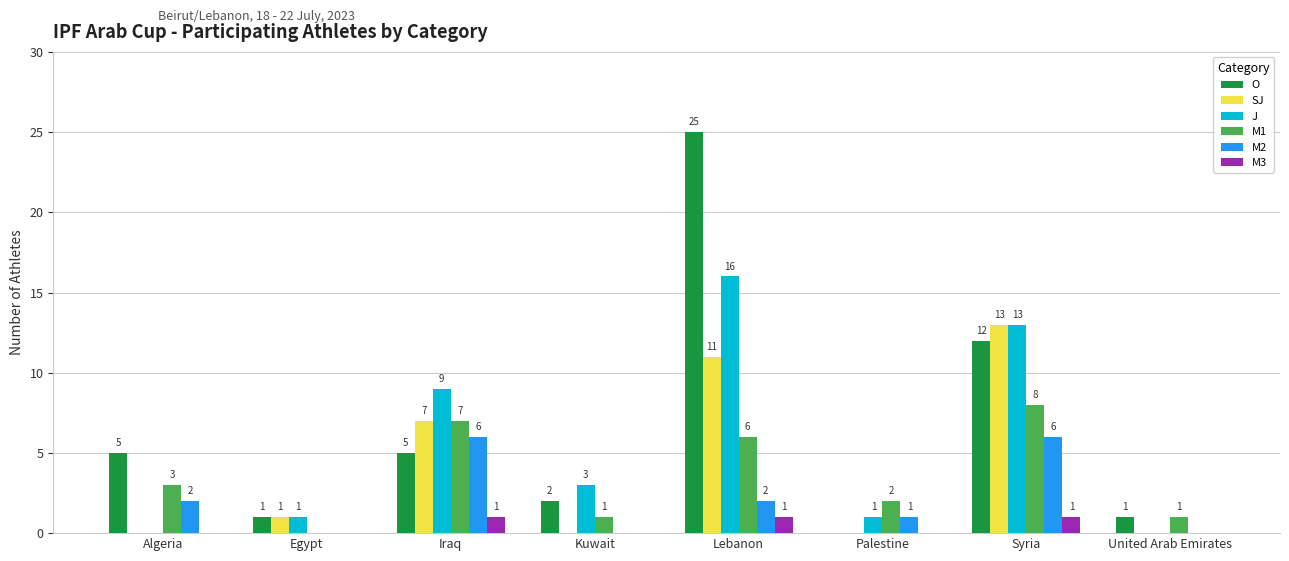

At which category is the sum across all series the highest?

Lebanon